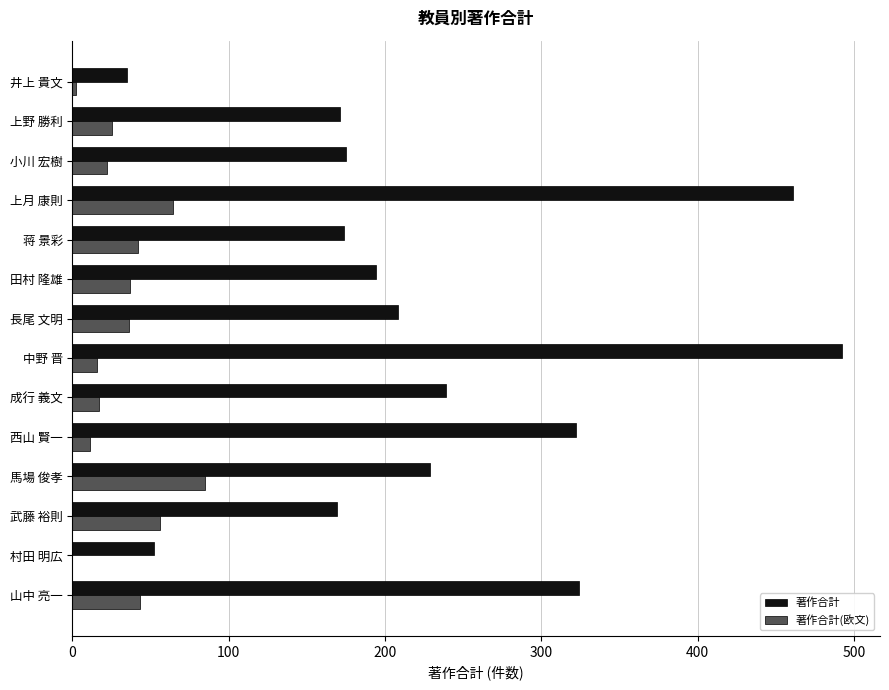

Which series changed the most between 中野 晋 and 馬場 俊孝?

著作合計